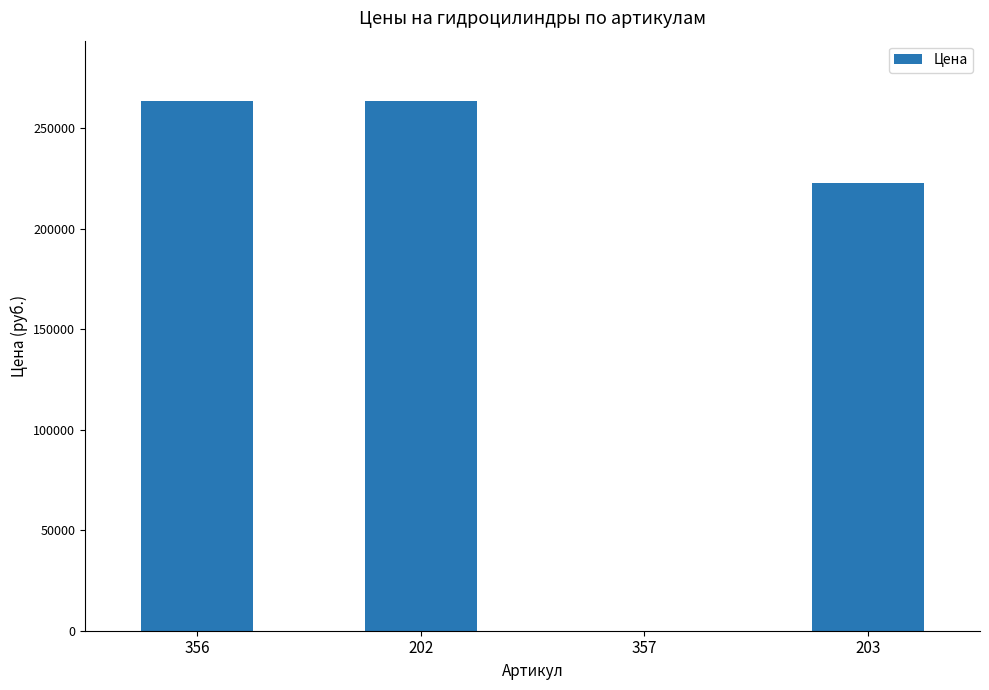

What is the average value?

187469